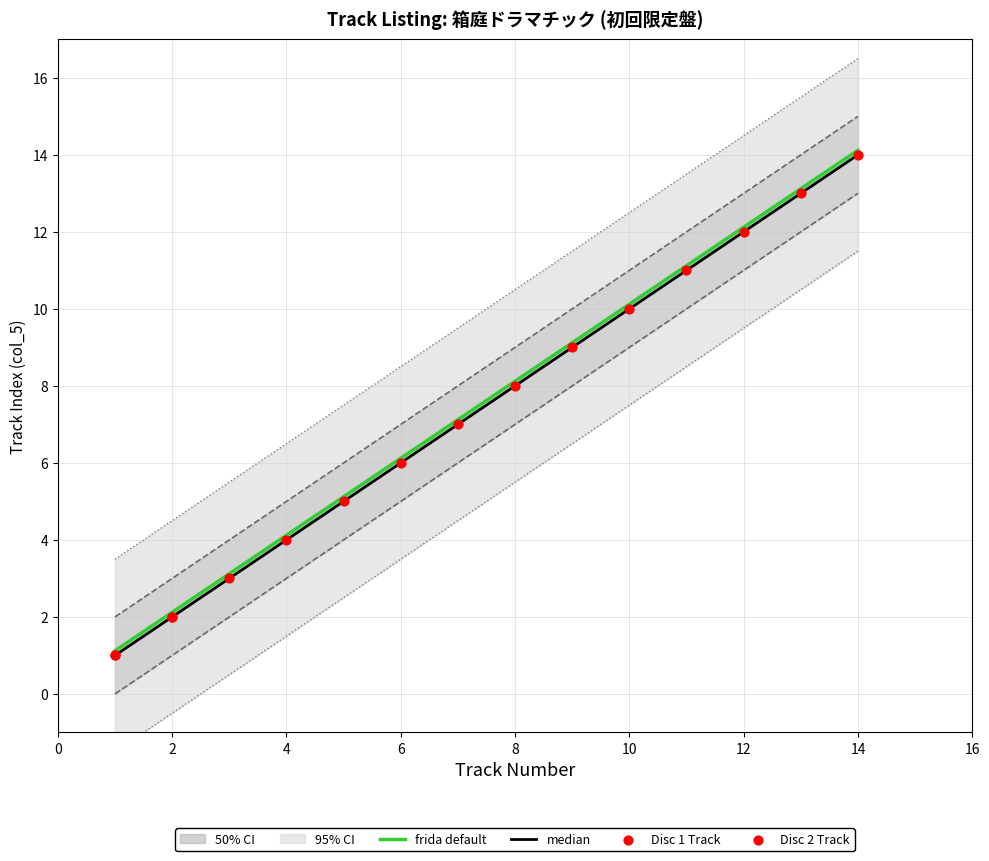

What is the maximum value for frida default?

14.1